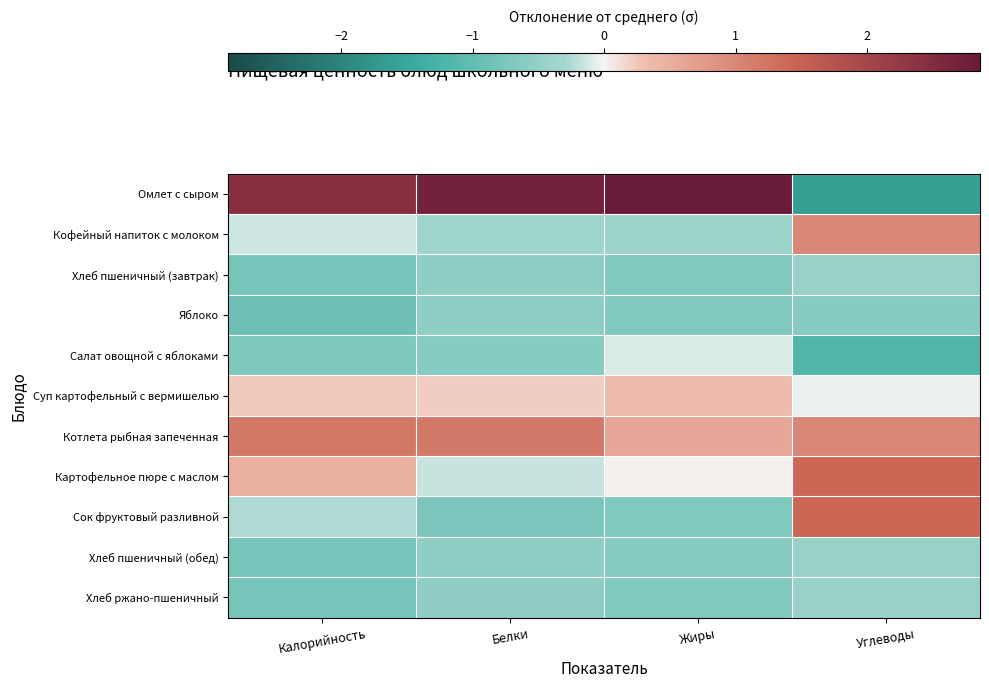

List the series in order of their peak value, highest first.

Омлет с сыром, Картофельное пюре с маслом, Сок фруктовый разливной, Котлета рыбная запеченная, Кофейный напиток с молоком, Суп картофельный с вермишелью, Салат овощной с яблоками, Хлеб пшеничный (завтрак), Хлеб пшеничный (обед), Хлеб ржано-пшеничный, Яблоко